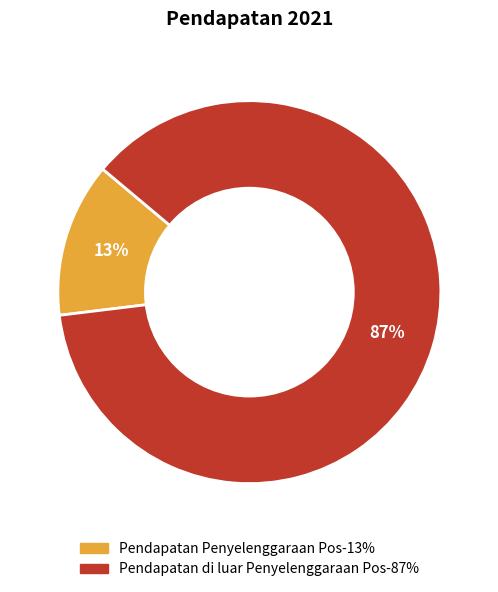

Does Pendapatan Penyelenggaraan Pos represent more than half of the total?

No